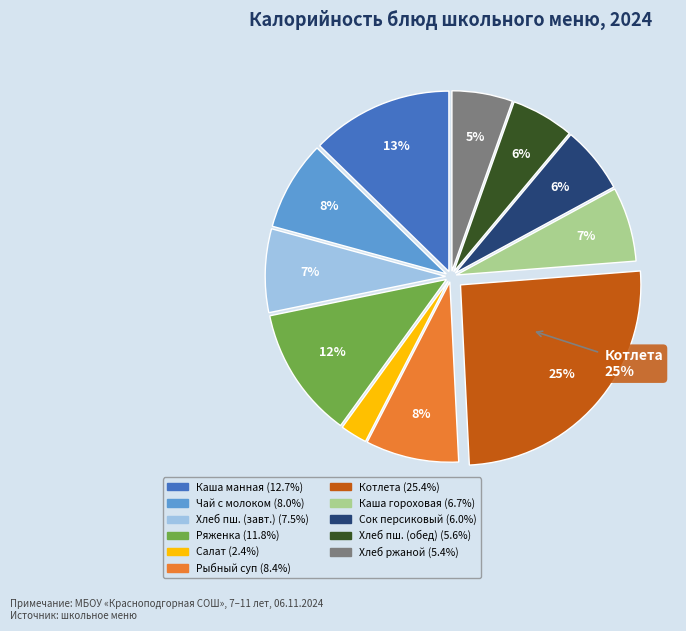

To the nearest percent, what is the average slice percentage?

9%